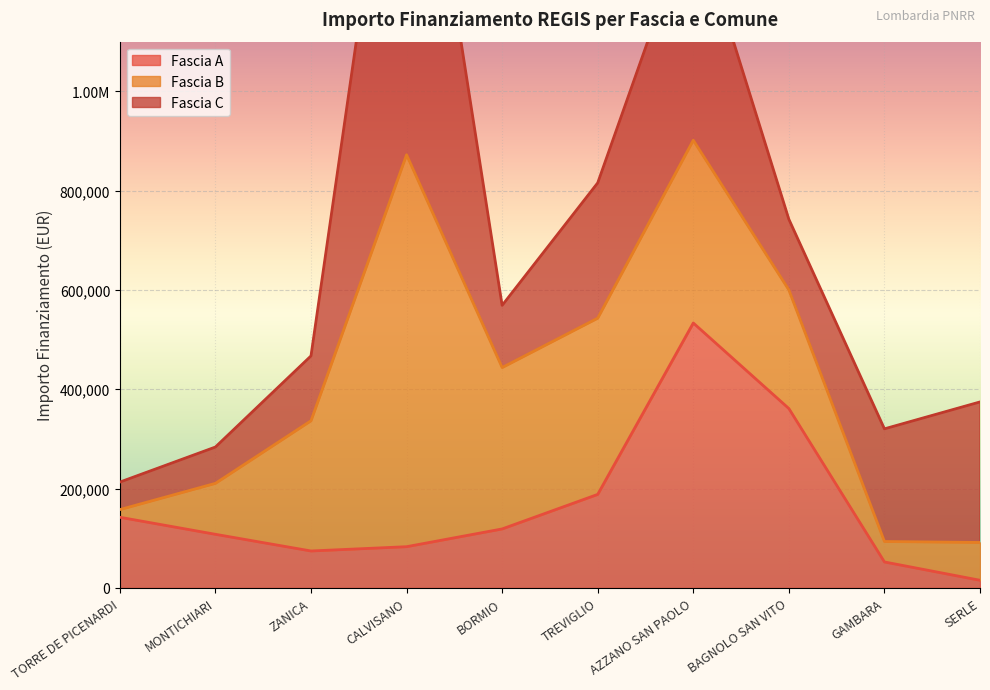

In Fascia B, how many points are higher than both neighbors (excluding endpoints)?

2